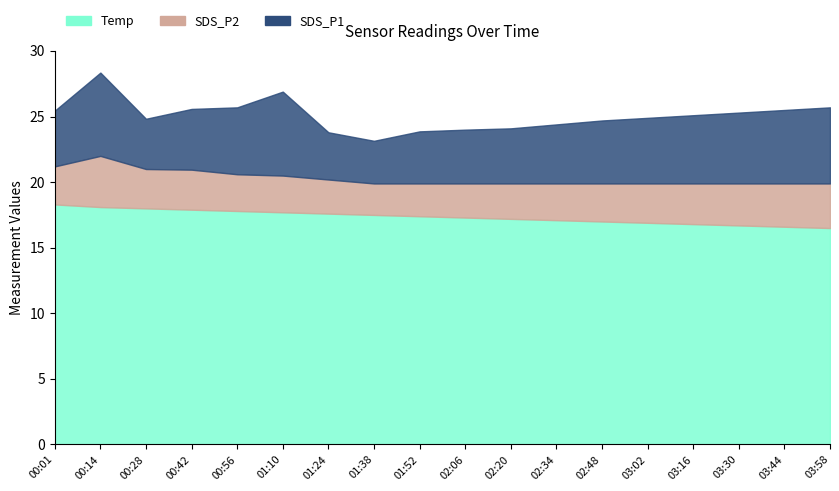

What position from the left is 03:58?

18